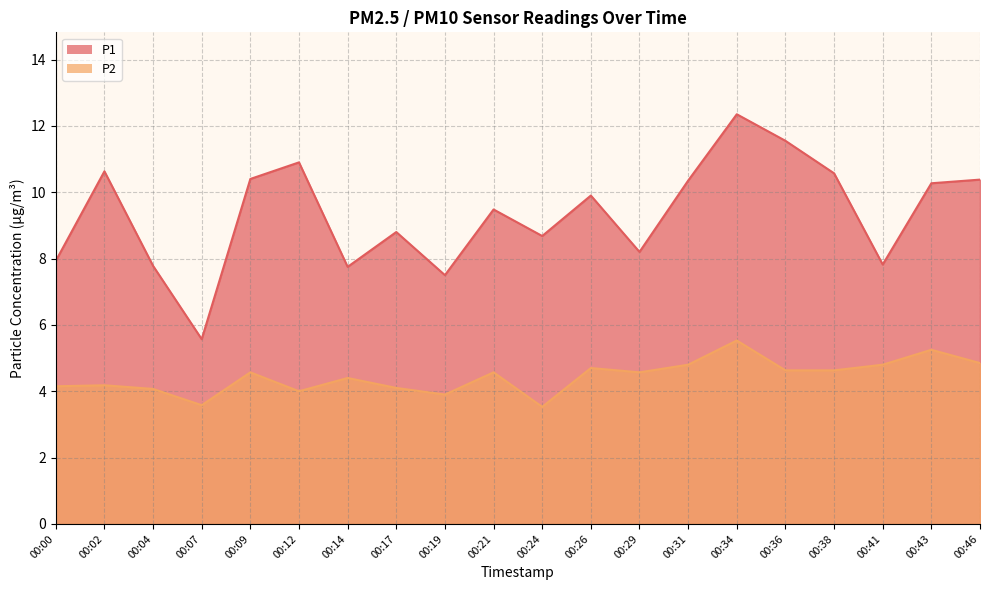

What is the difference between the maximum and second lowest values in the P1 series?

4.8